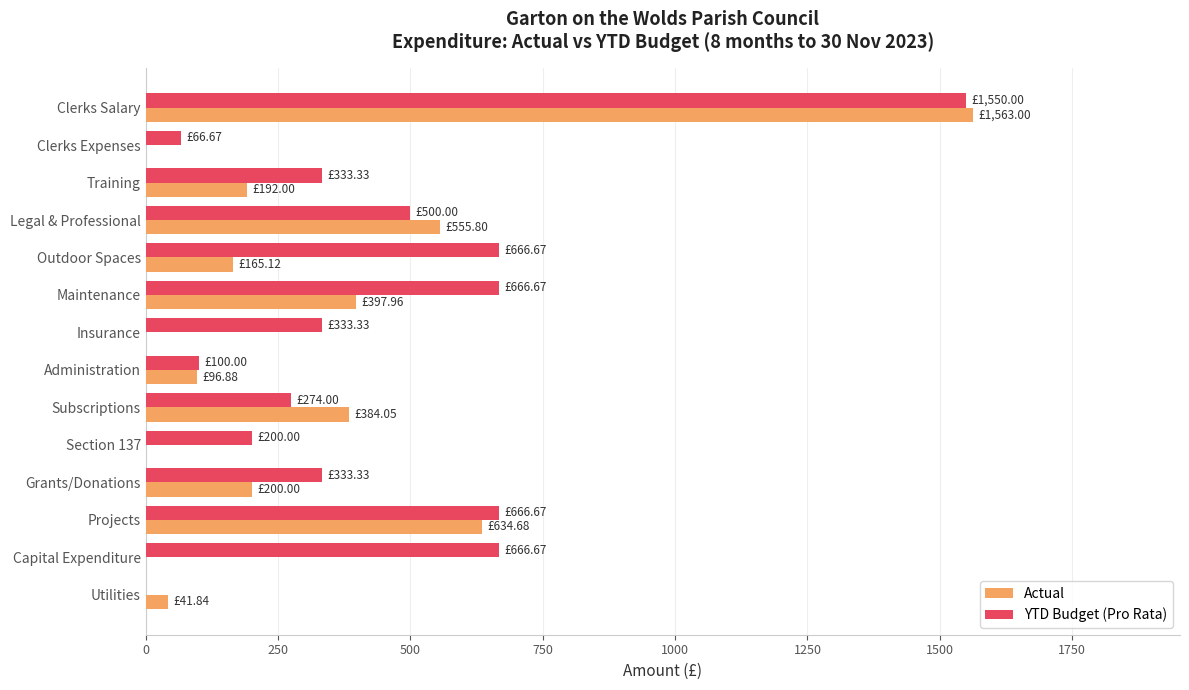

Which series has the largest total across all categories?

YTD Budget (Pro Rata)